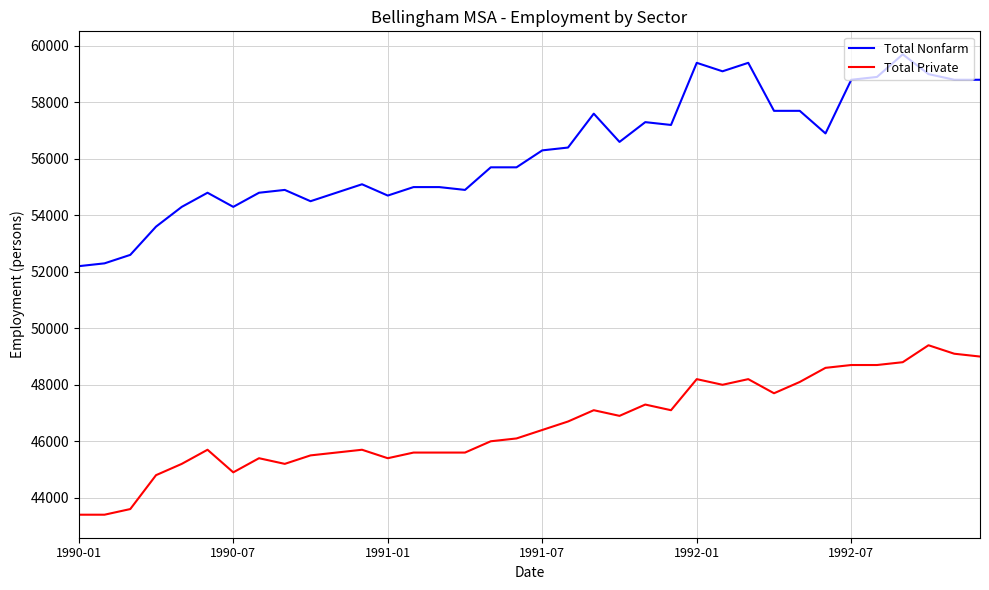

What is the sum of all Total Private values?

1676700